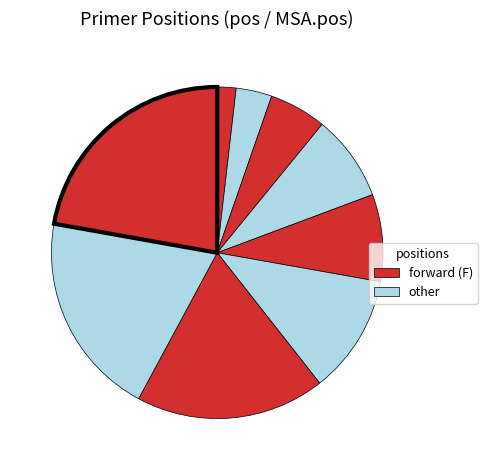

Count the number of slices in the pie.

9